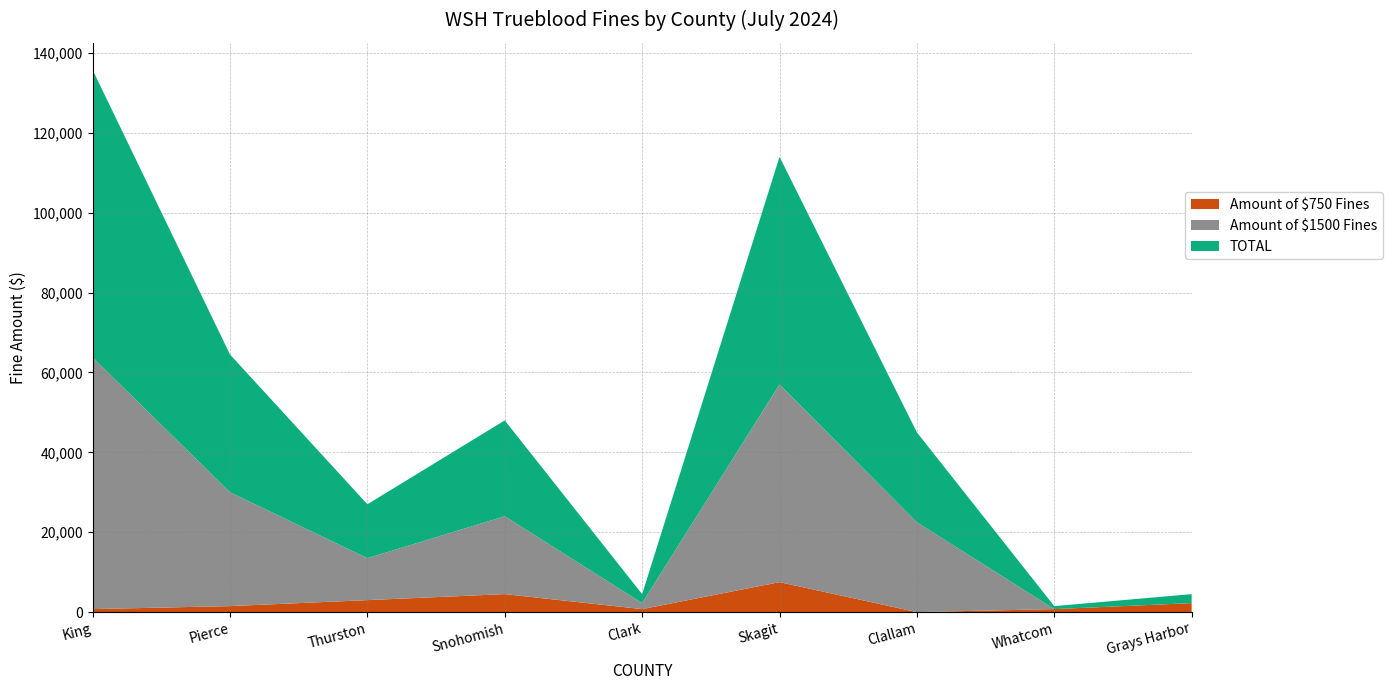

Reading right to left, what are all the values shown in this chart?

Amount of $750 Fines: Grays Harbor=2250	Whatcom=750	Clallam=0	Skagit=7500	Clark=750	Snohomish=4500	Thurston=3000	Pierce=1500	King=750
Amount of $1500 Fines: Grays Harbor=0	Whatcom=0	Clallam=22500	Skagit=49500	Clark=1500	Snohomish=19500	Thurston=10500	Pierce=28500	King=63000
TOTAL: Grays Harbor=2250	Whatcom=750	Clallam=22500	Skagit=57000	Clark=2250	Snohomish=24000	Thurston=13500	Pierce=34500	King=72000